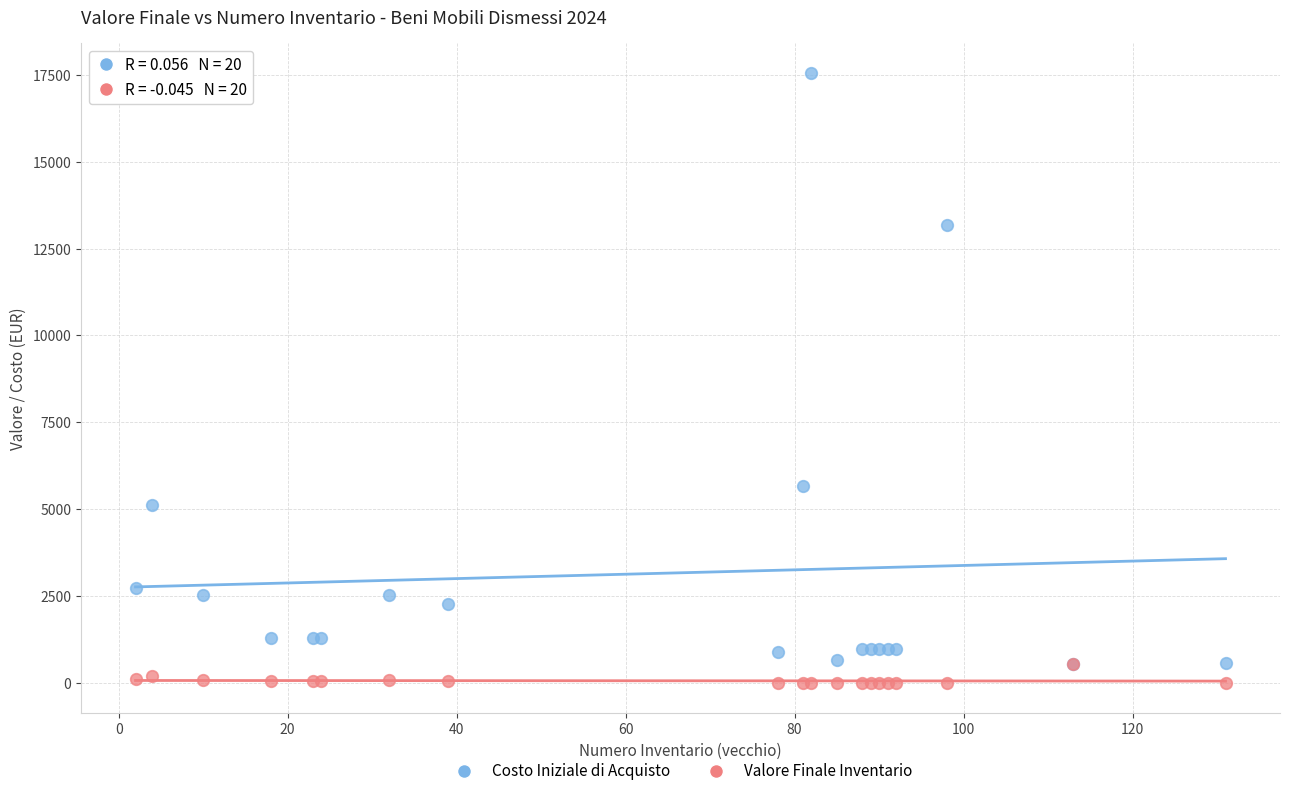

Which series has the largest Y range (max minus min)?

Costo Iniziale di Acquisto